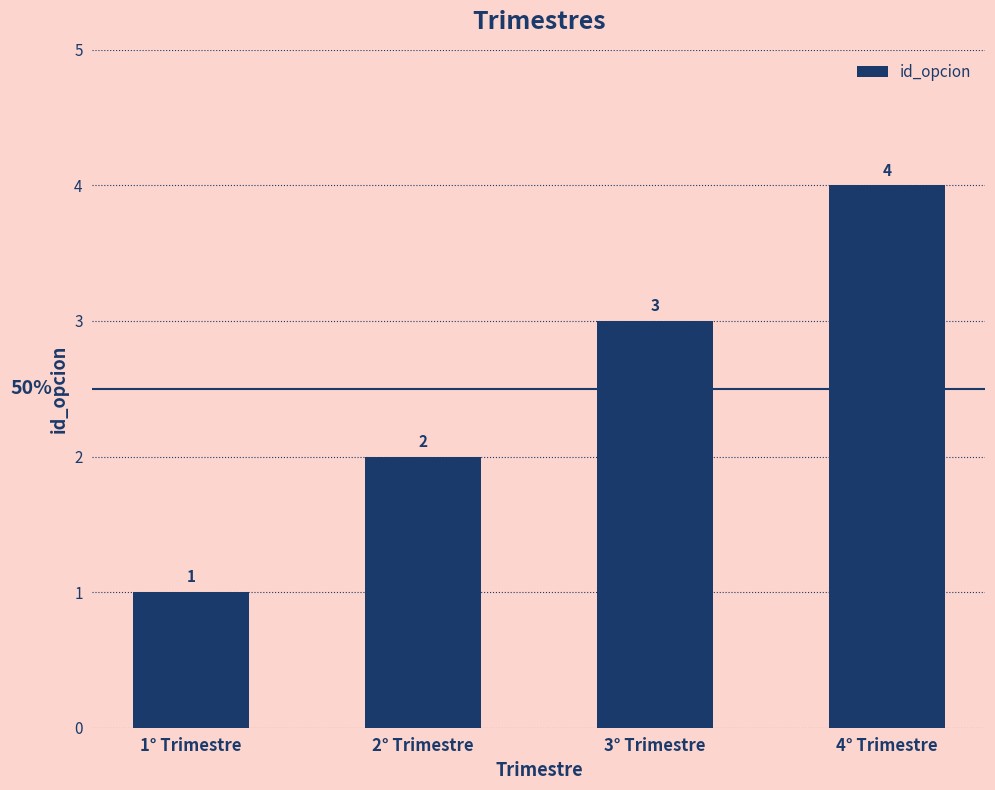

Reading left to right, what are all the values shown in this chart?

1	2	3	4